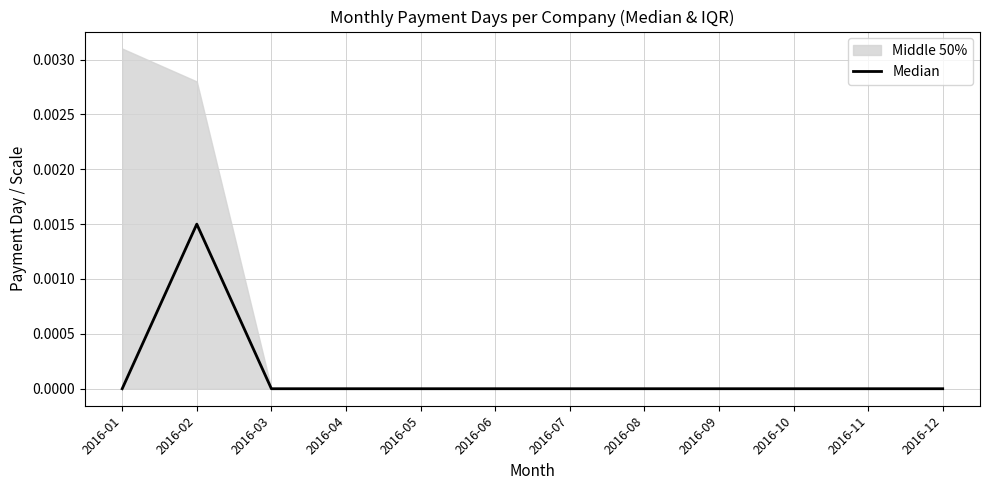

How many lines are shown in the chart?

1